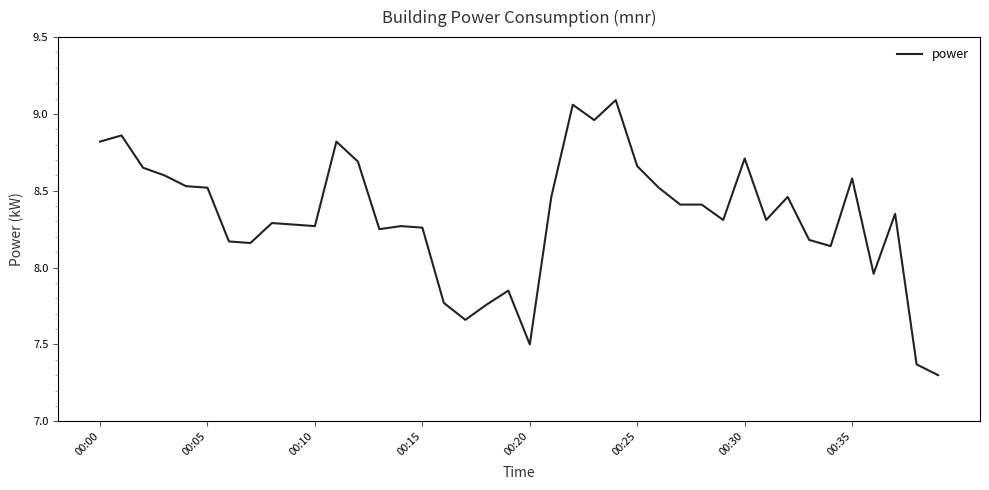

What is the smallest value displayed?

7.3